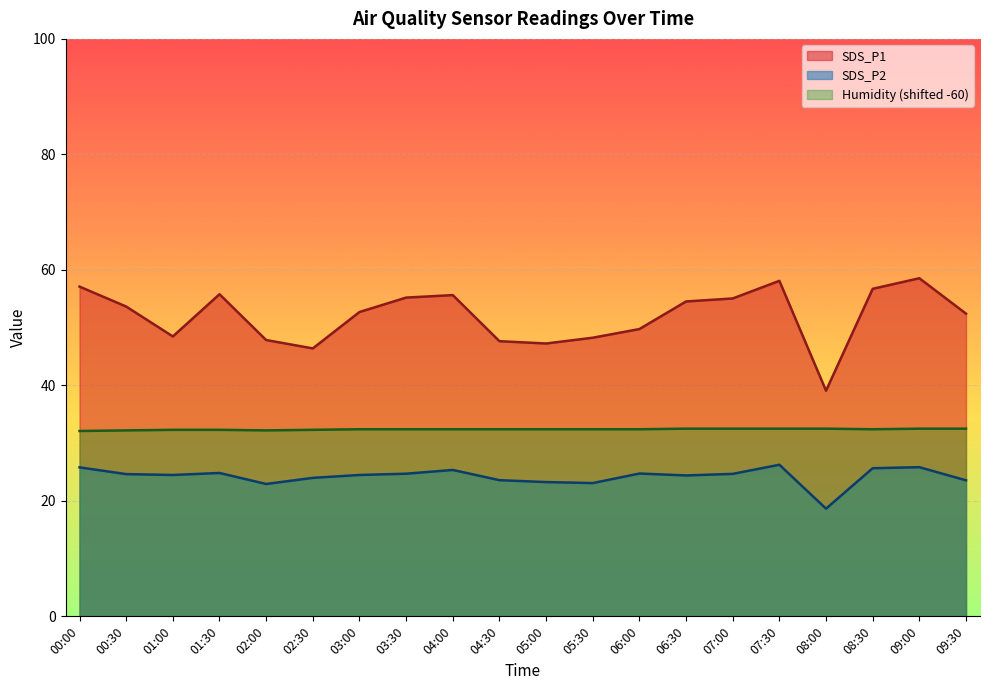

True or false: Humidity and SDS_P2 intersect in this chart.

False